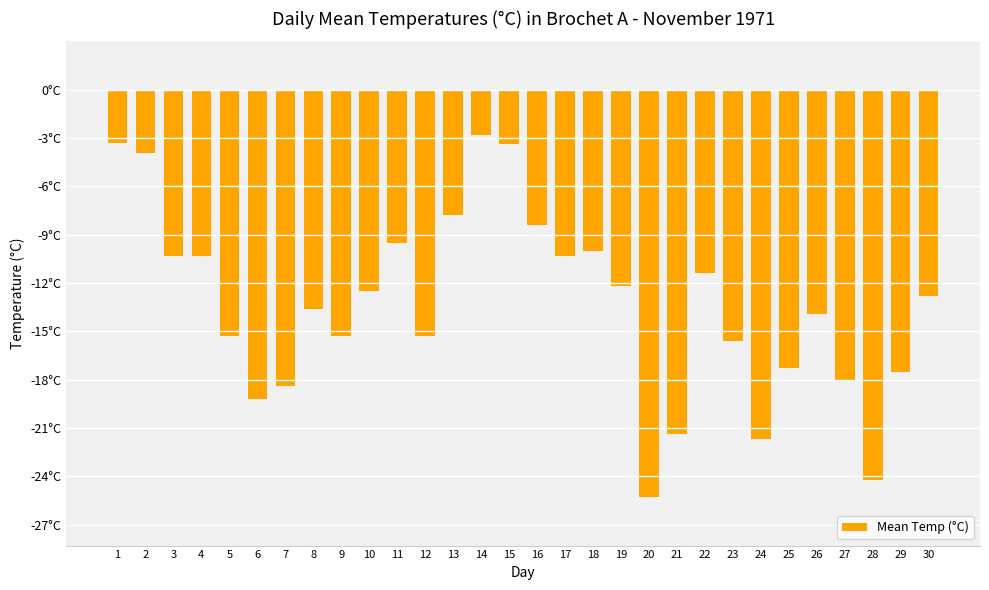

Are the bars horizontal?

No